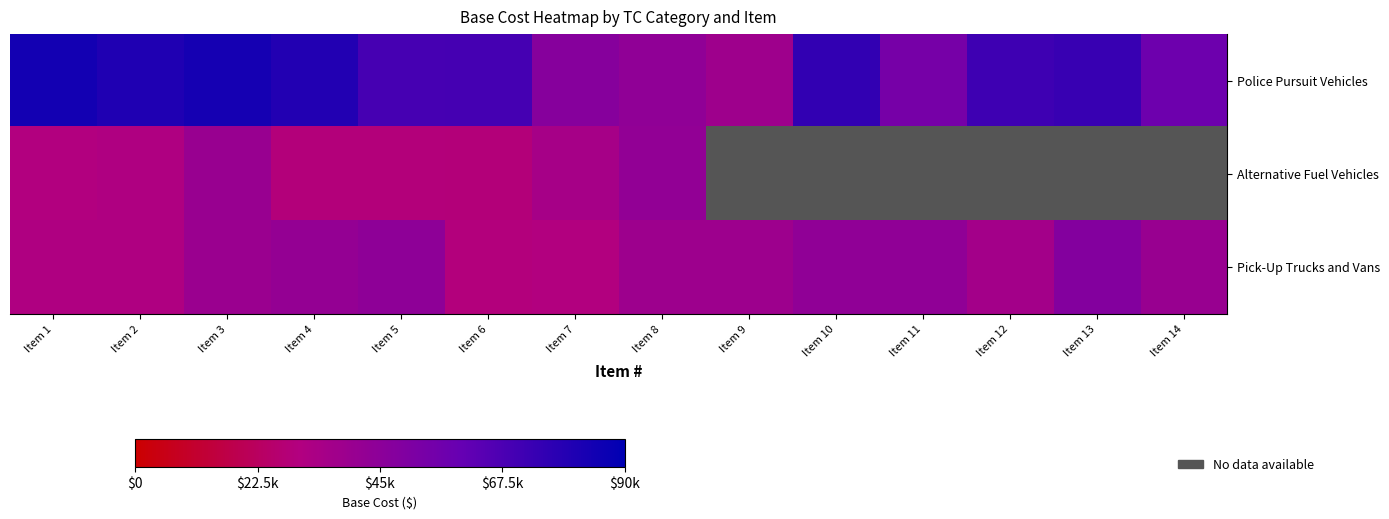

What is the difference between the Pick-Up Trucks and Vans values at Item 13 and Item 7?

18084.0